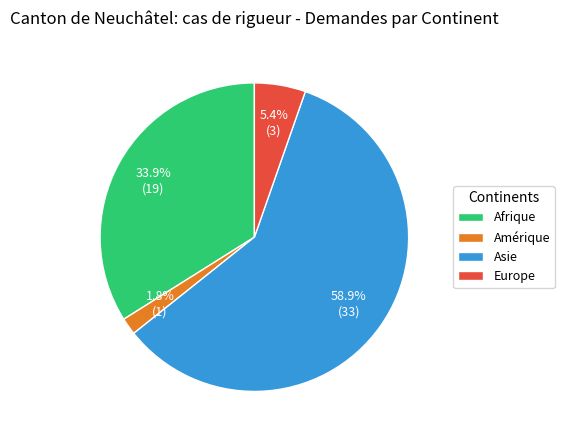

Which slice is the smallest?

Amérique